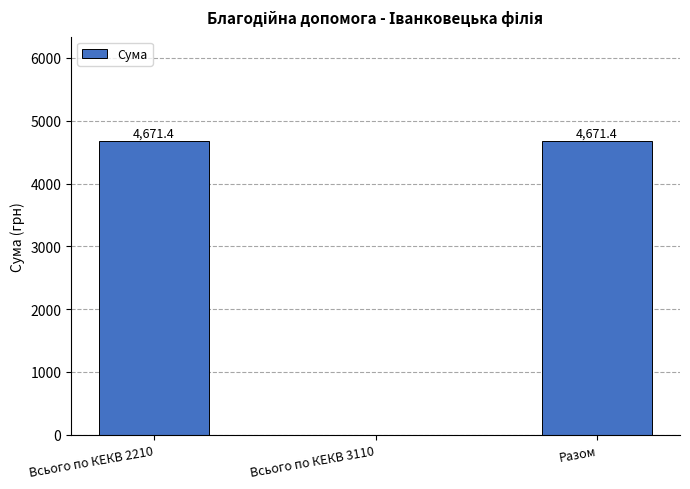

Does the chart contain stacked bars?

No